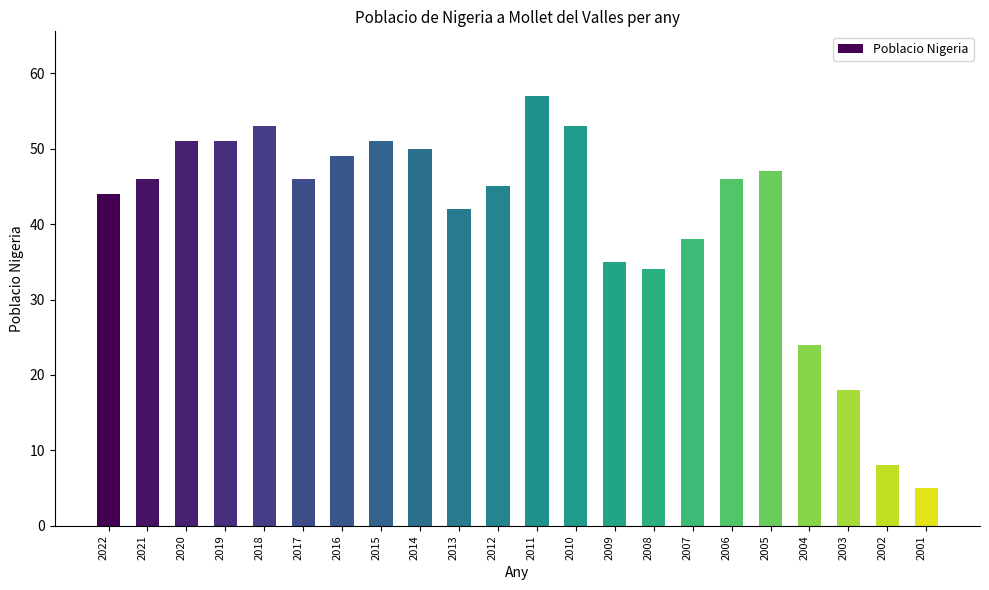

Which label corresponds to the largest value in the chart?

2011